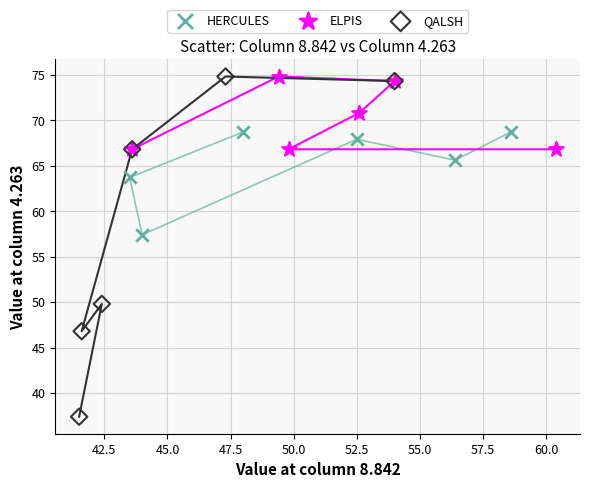

What are all the series names shown in the legend?

HERCULES, ELPIS, QALSH